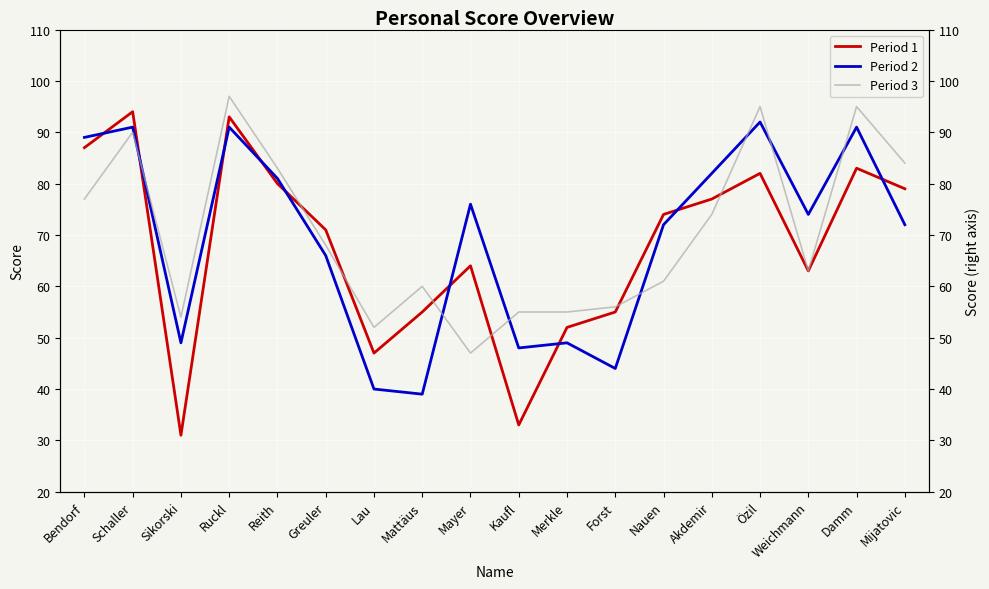

Does the chart display data point markers on the line(s)?

No